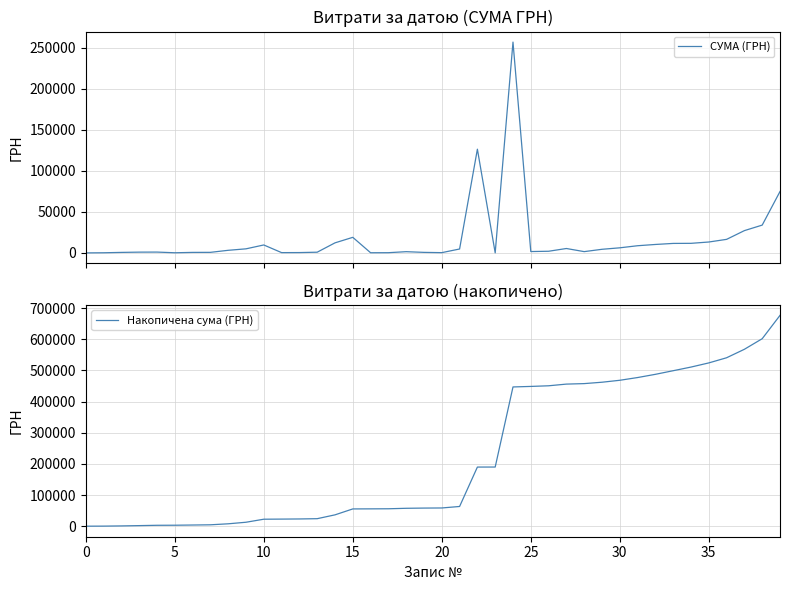

True or false: СУМА (ГРН) and Накопичена сума (ГРН) cross at least once.

False